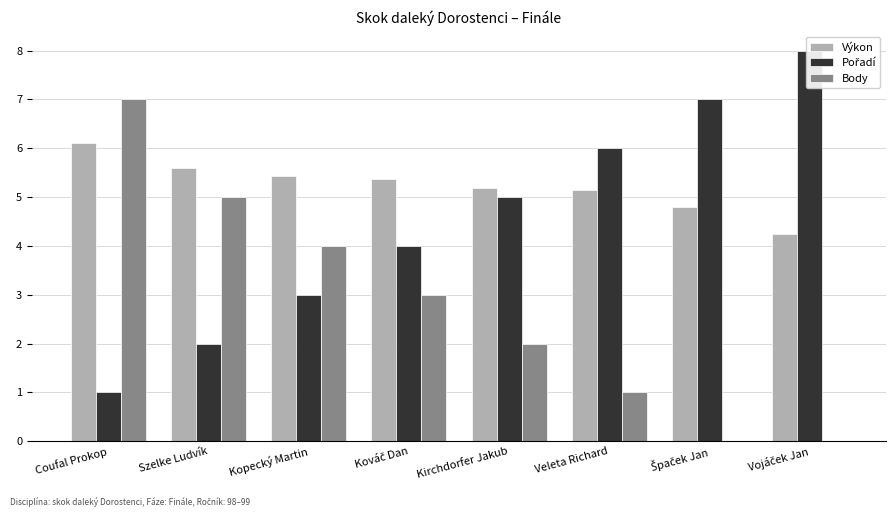

What are all the series names shown in the legend?

Výkon, Pořadí, Body